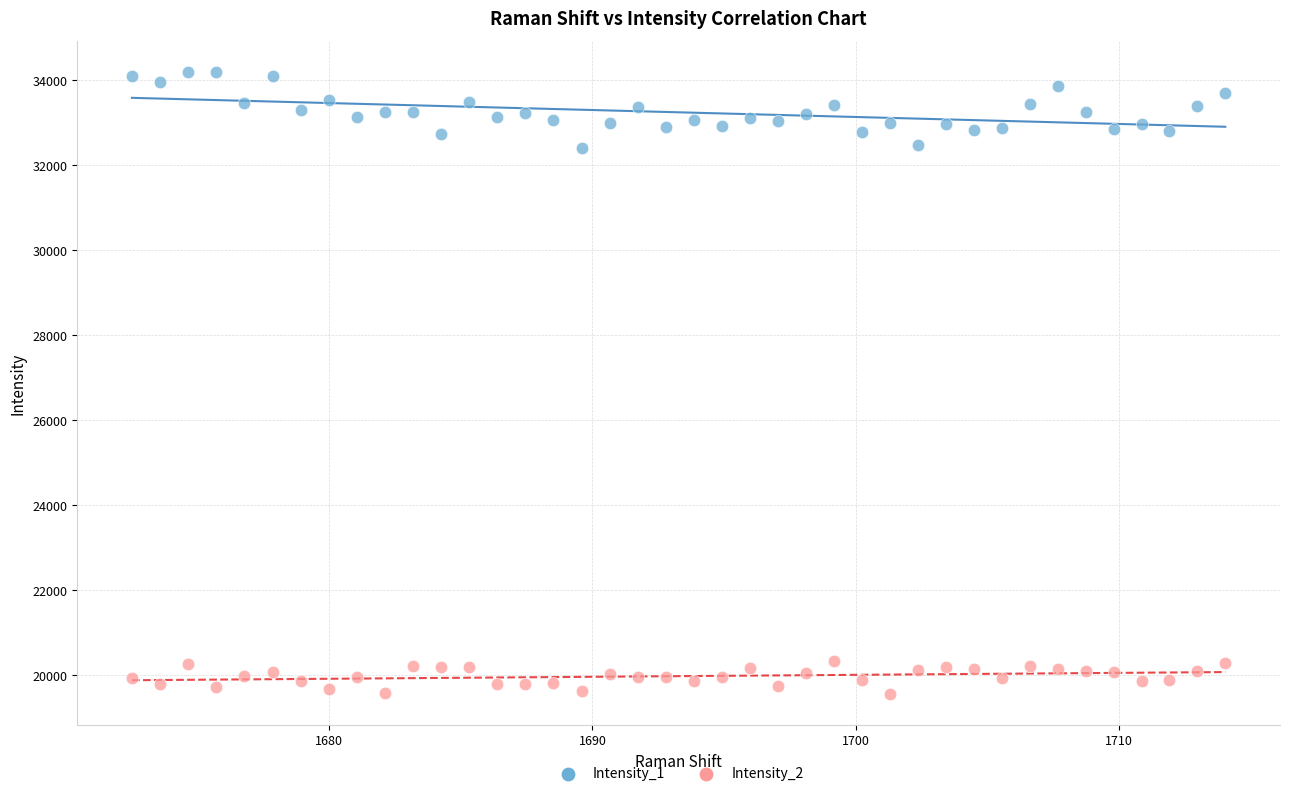

Which series has the widest spread of Y values?

Intensity_1